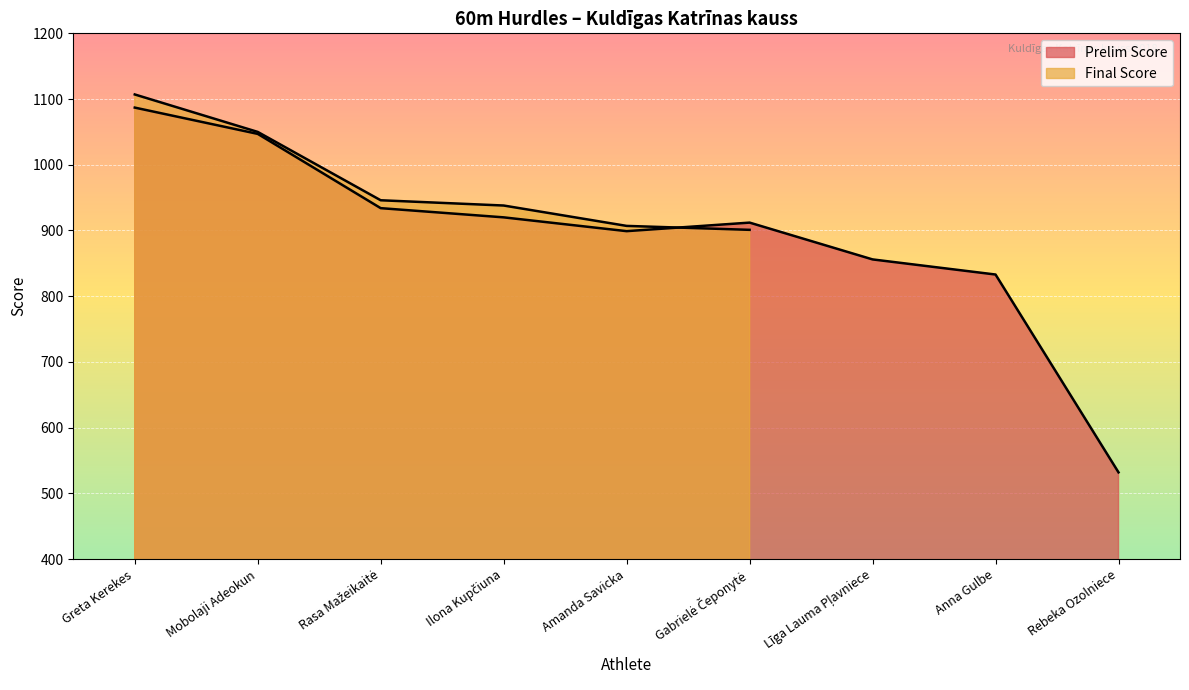

Between Amanda Savicka and Mobolaji Adeokun, which is larger?

Mobolaji Adeokun